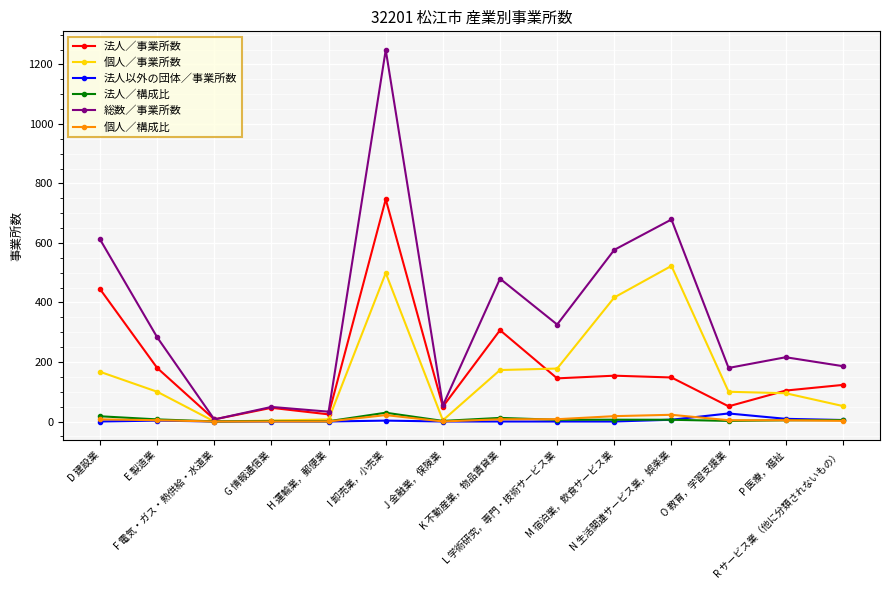

What position from the left is H 運輸業，郵便業?

5